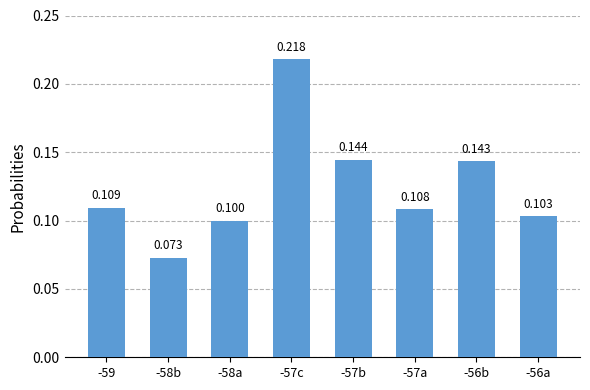

Are the bars grouped side by side (vs. stacked)?

No